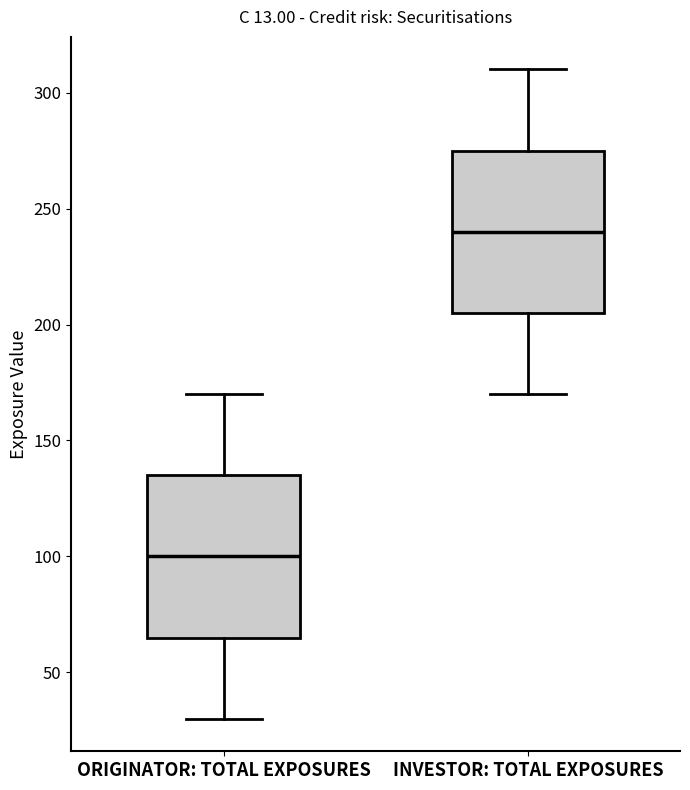

Where does the lower whisker of the box for ORIGINATOR: TOTAL EXPOSURES end on the y-axis? The values are not printed on the chart, so give them approximately, as read against the axis.

30